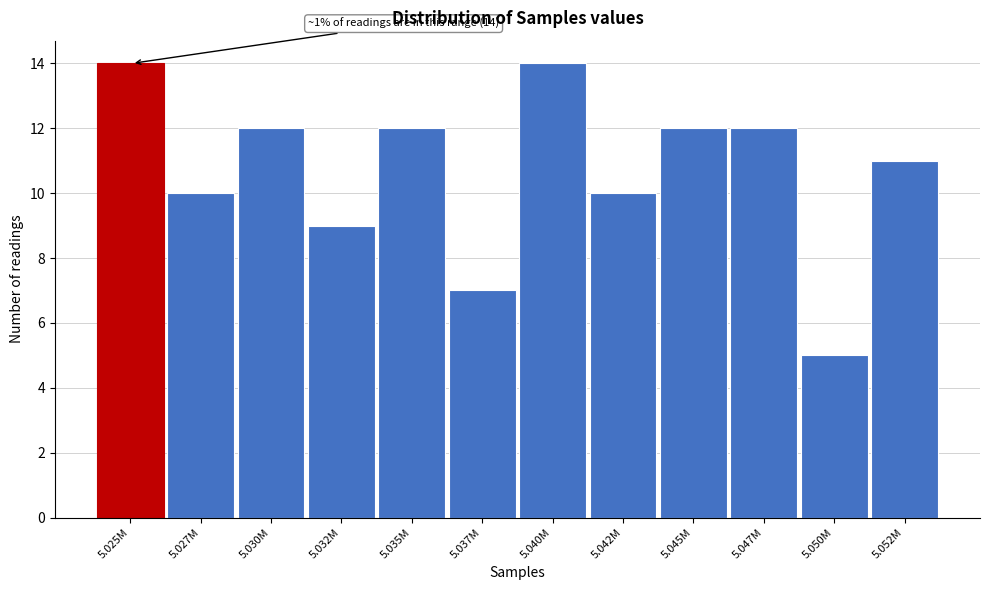

Reading left to right, list all the values displayed in this chart.

5.025M=14	5.027M=10	5.030M=12	5.032M=9	5.035M=12	5.037M=7	5.040M=14	5.042M=10	5.045M=12	5.047M=12	5.050M=5	5.052M=11